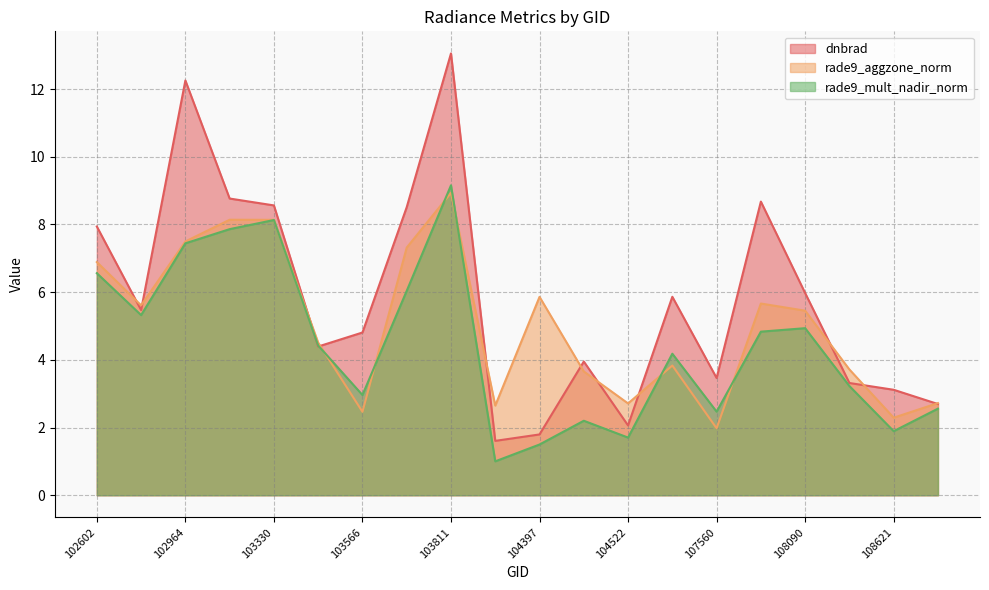

At which category does rade9_mult_nadir_norm reach its first local peak?

103330